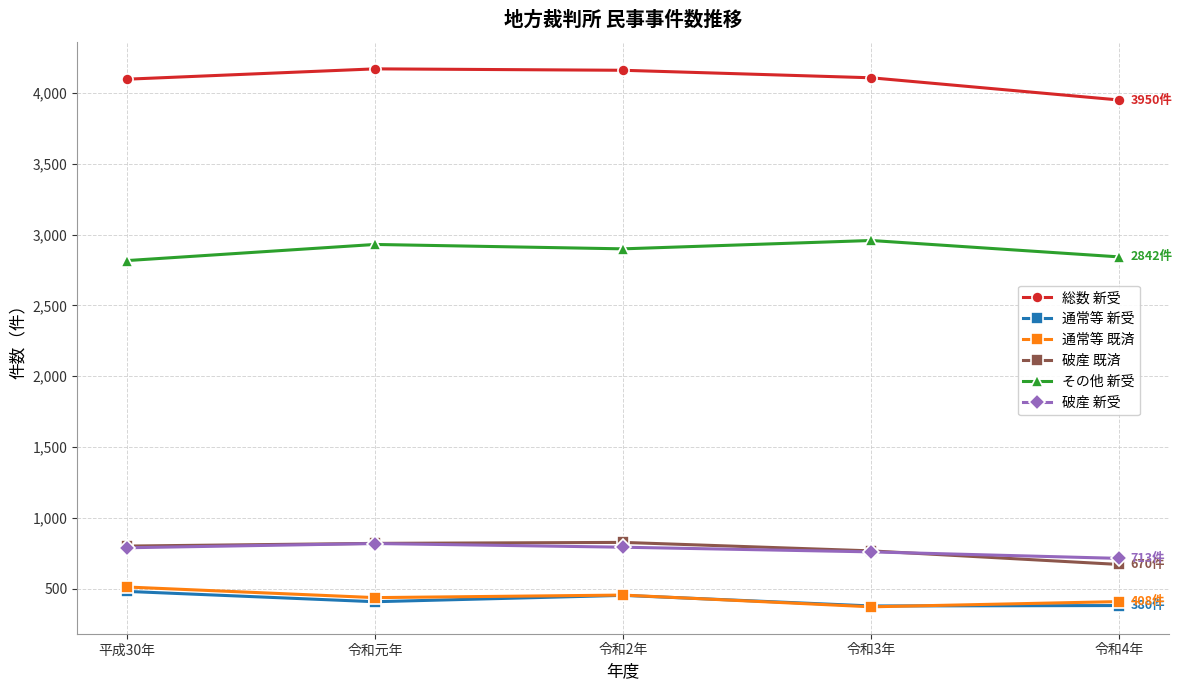

At how many categories does at least one series exceed 2103?

5